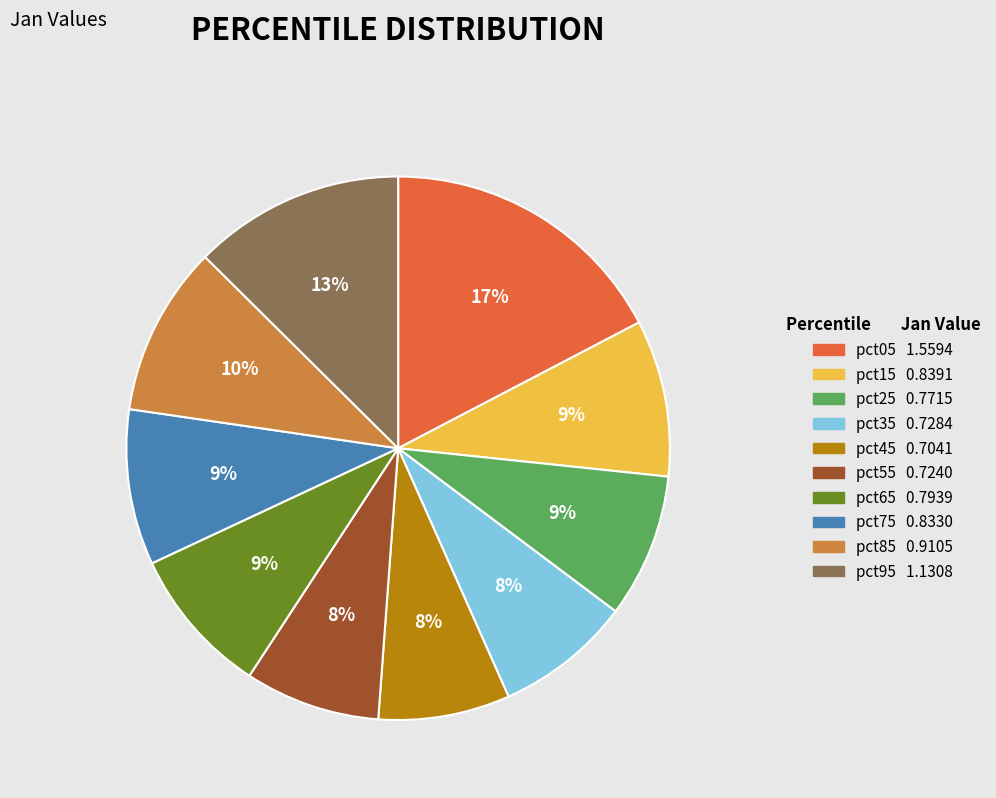

Which category has the biggest portion of the pie?

pct05